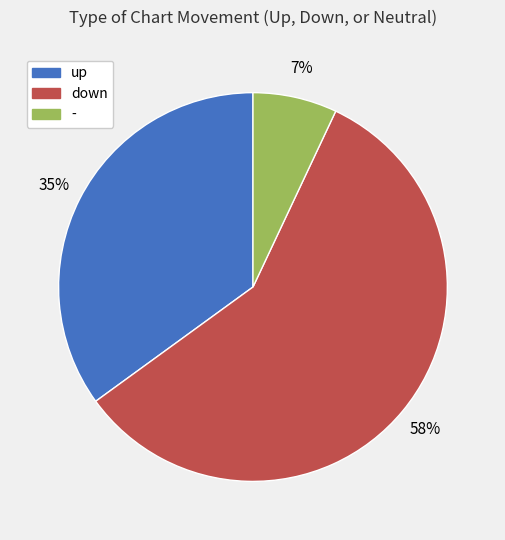

Approximately how many times larger is the value at up compared to down?

0.6